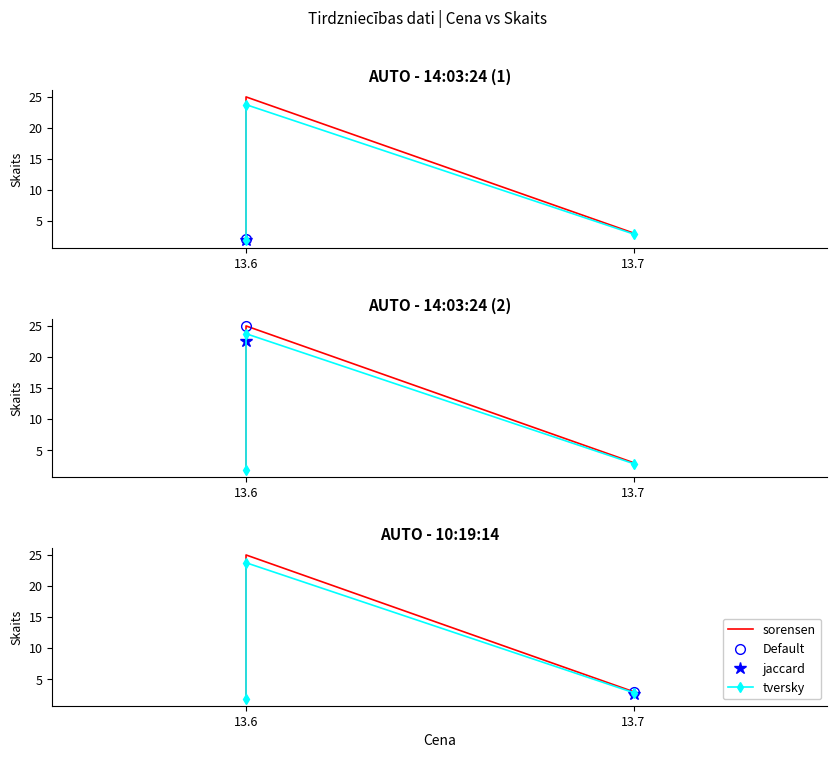

What value does the tversky series have at 13.7?

2.8